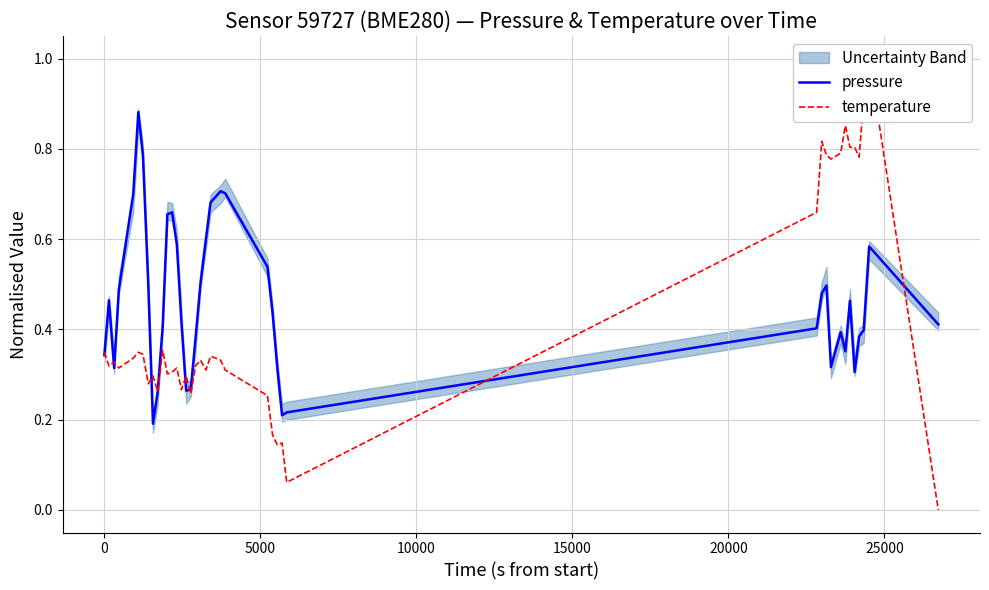

Which series has the widest spread of values?

temperature